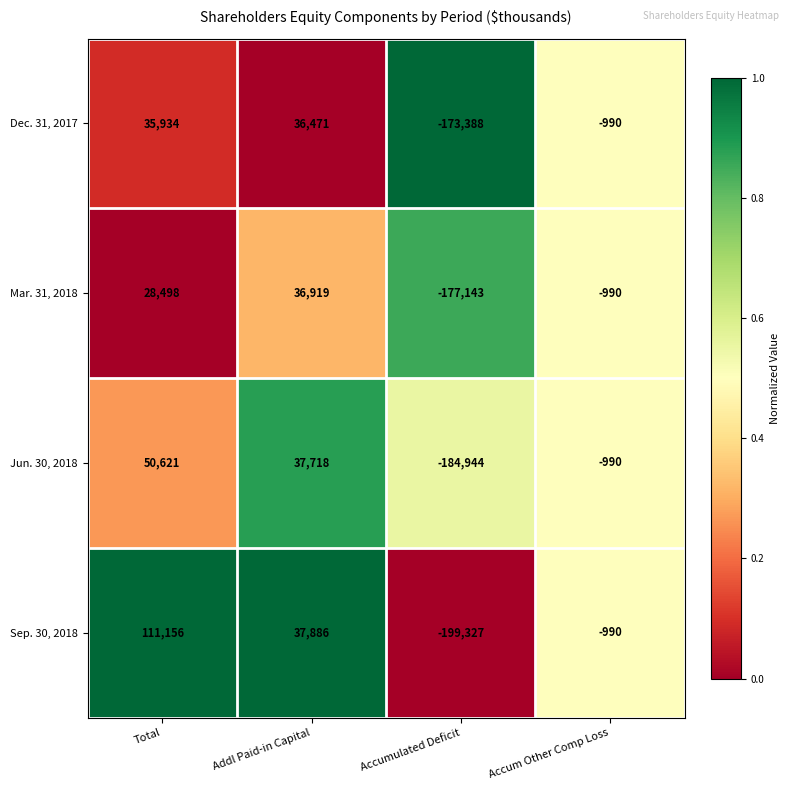

What value does the Mar. 31, 2018 series have at Addl Paid-in Capital?

36919